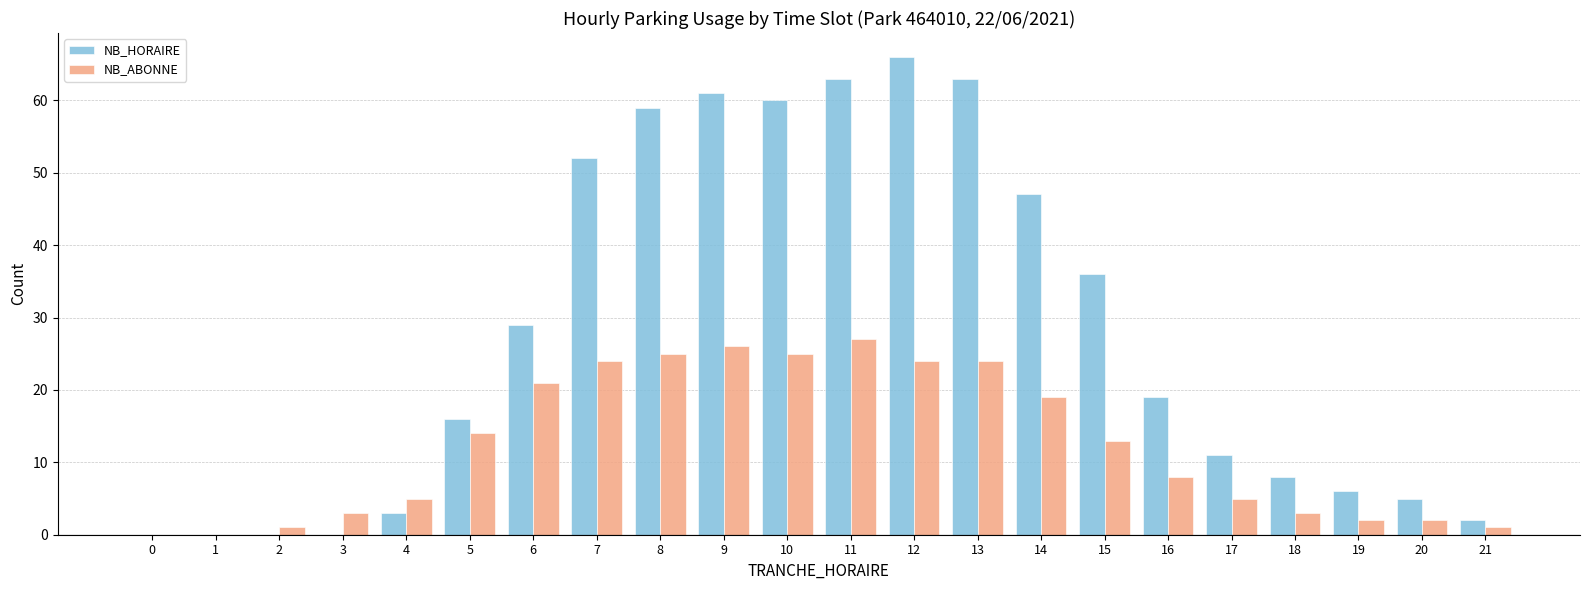

The value of NB_HORAIRE at 2 is 0. True or false?

True